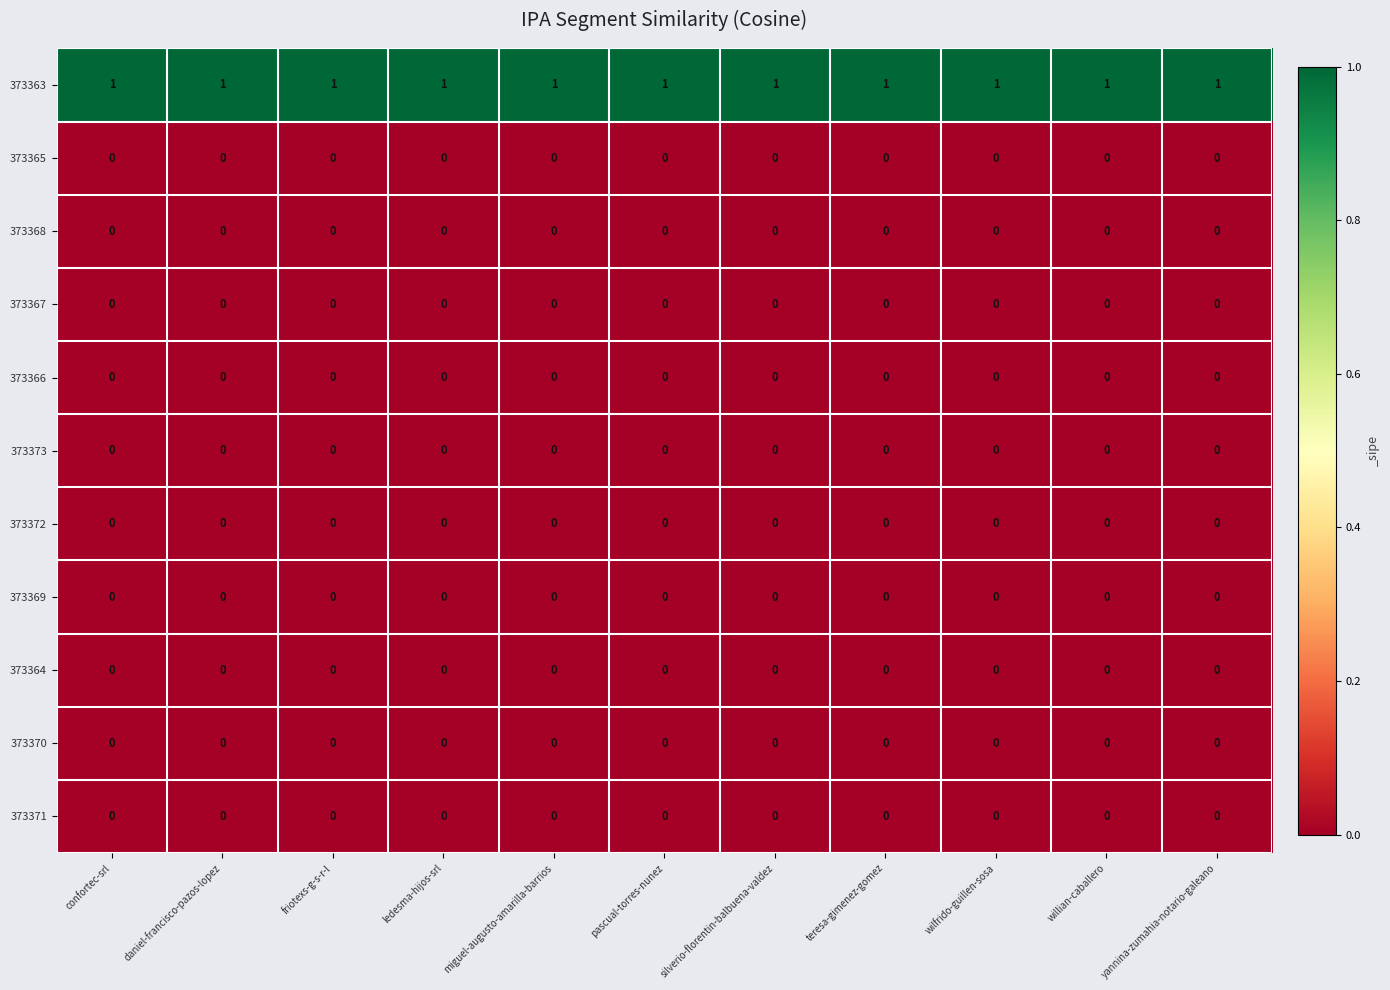

At how many categories does at least one series exceed 0?

11